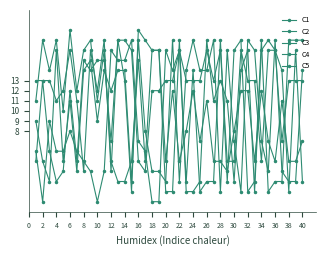

Does the chart have visible grid lines?

No